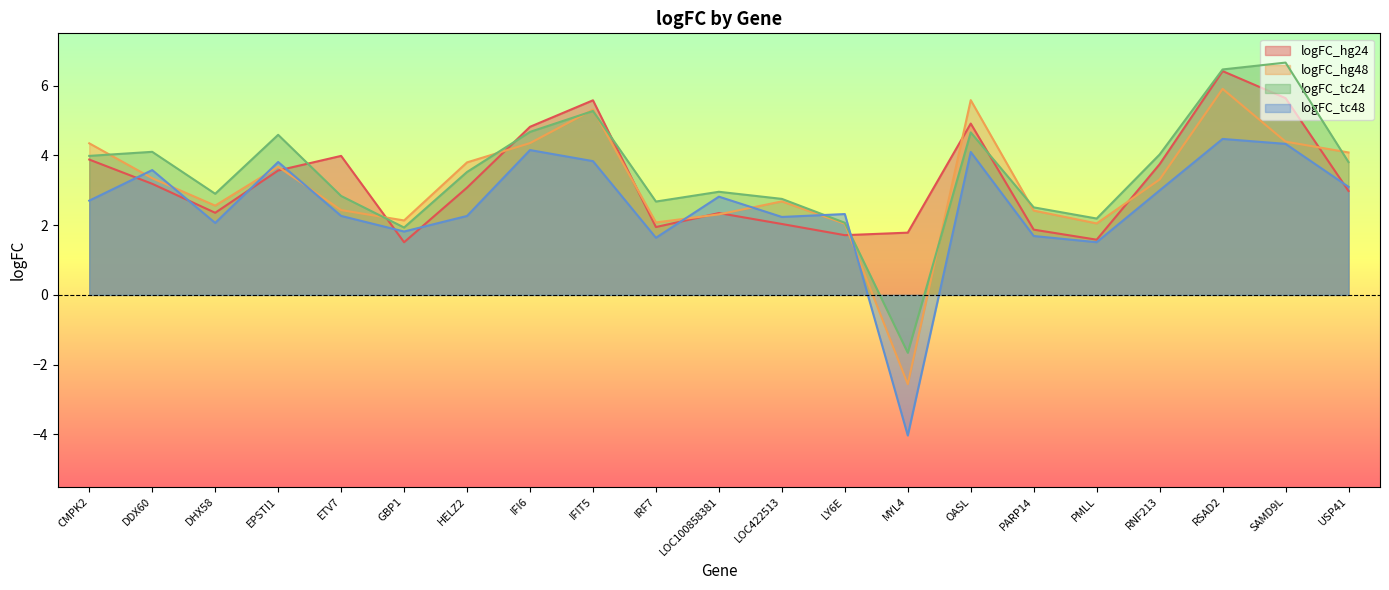

At which category does logFC_tc48 reach its first local peak?

DDX60